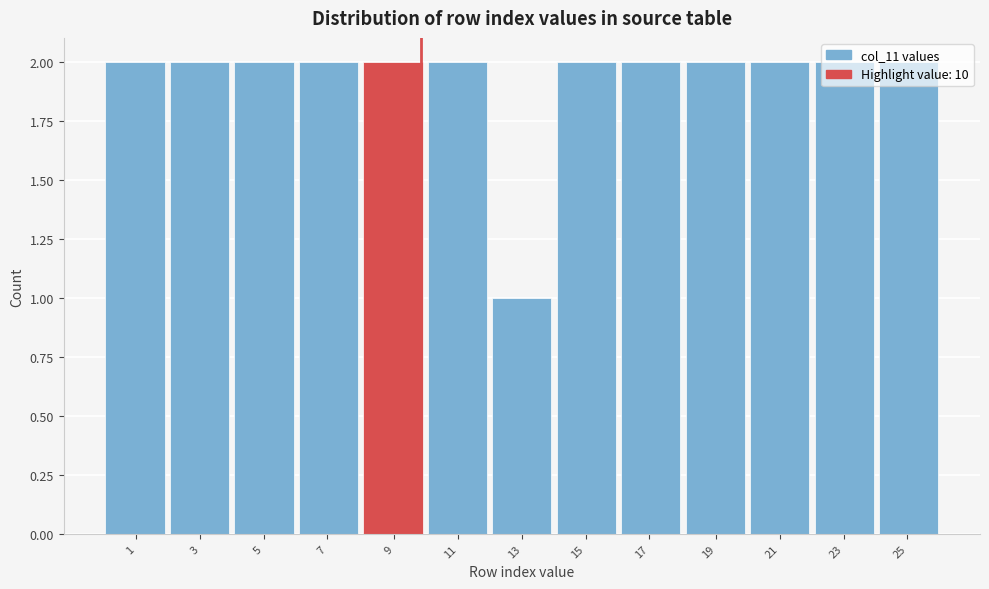

What is the value of the 4th bar from the left?

2